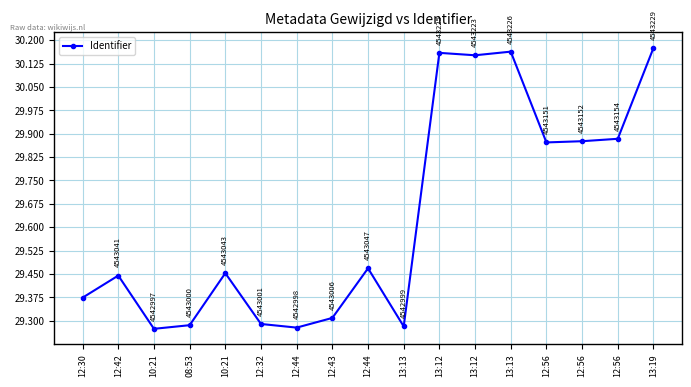

Reading left to right, extract all data points from this chart.

12:30=29.4	12:42=29.4	10:21=29.3	08:53=29.3	10:21=29.5	12:32=29.3	12:44=29.3	12:43=29.3	12:44=29.5	13:13=29.3	13:12=30.2	13:12=30.2	13:13=30.2	12:56=29.9	12:56=29.9	12:56=29.9	13:19=30.2